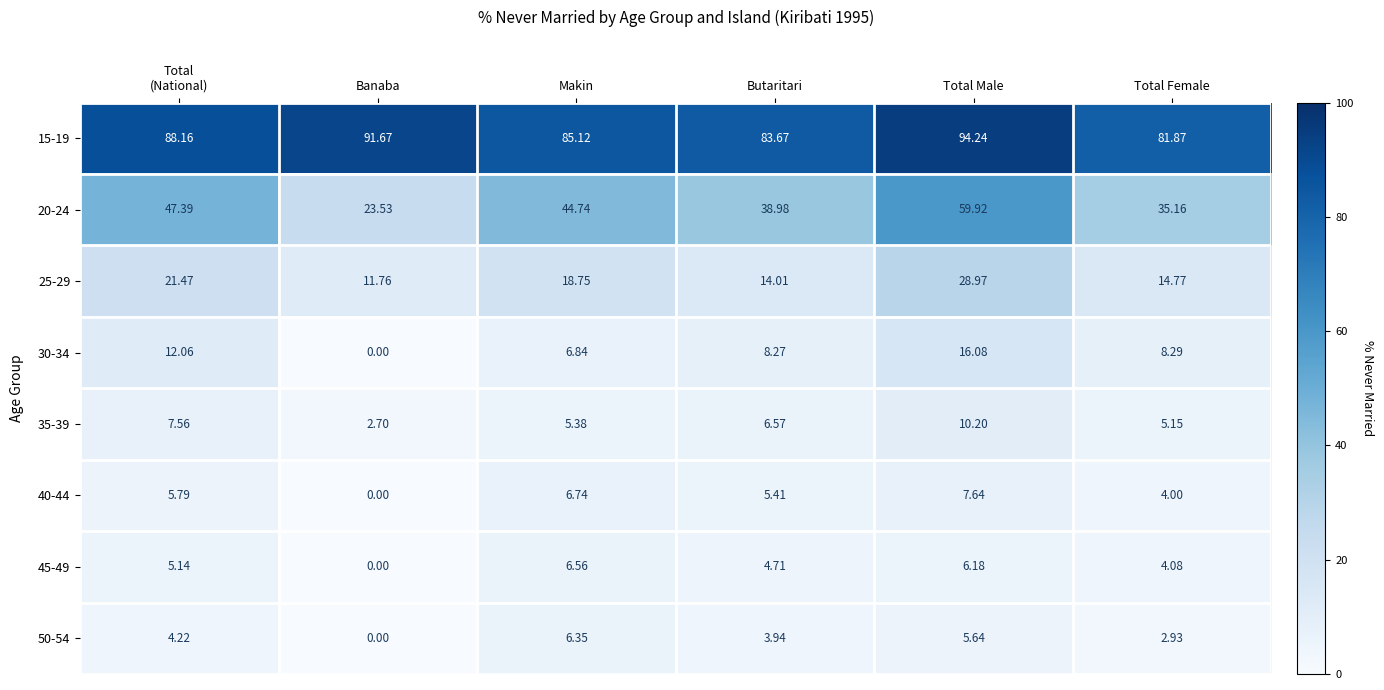

Is the value of 45-49 at Total Female greater than the value of 35-39 at Banaba?

Yes